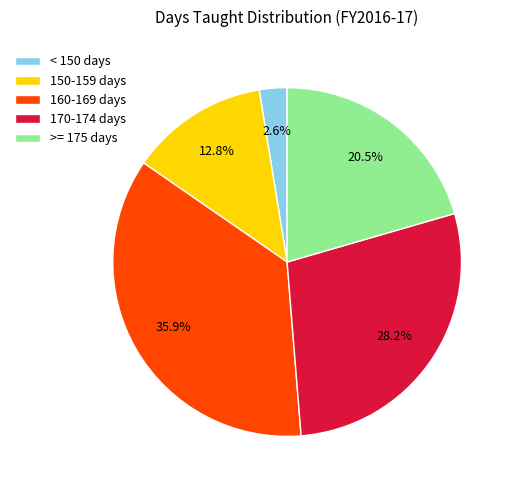

What is the largest slice in the pie chart?

160-169 days